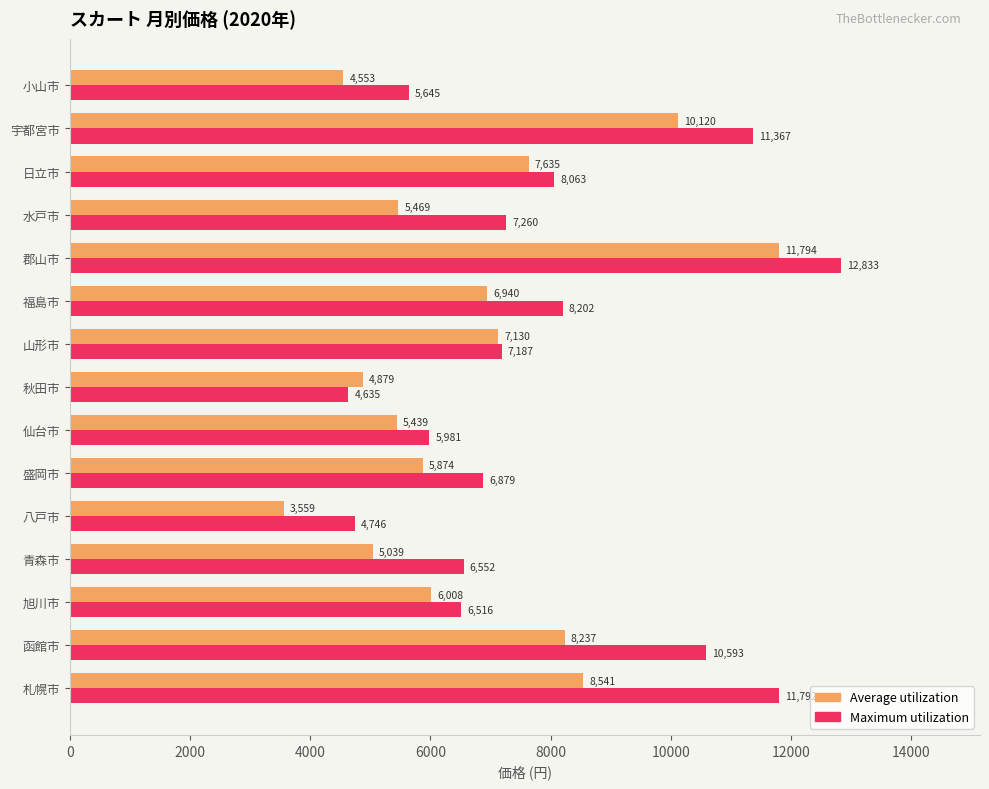

How many values in the Maximum utilization series are below 7187?

7